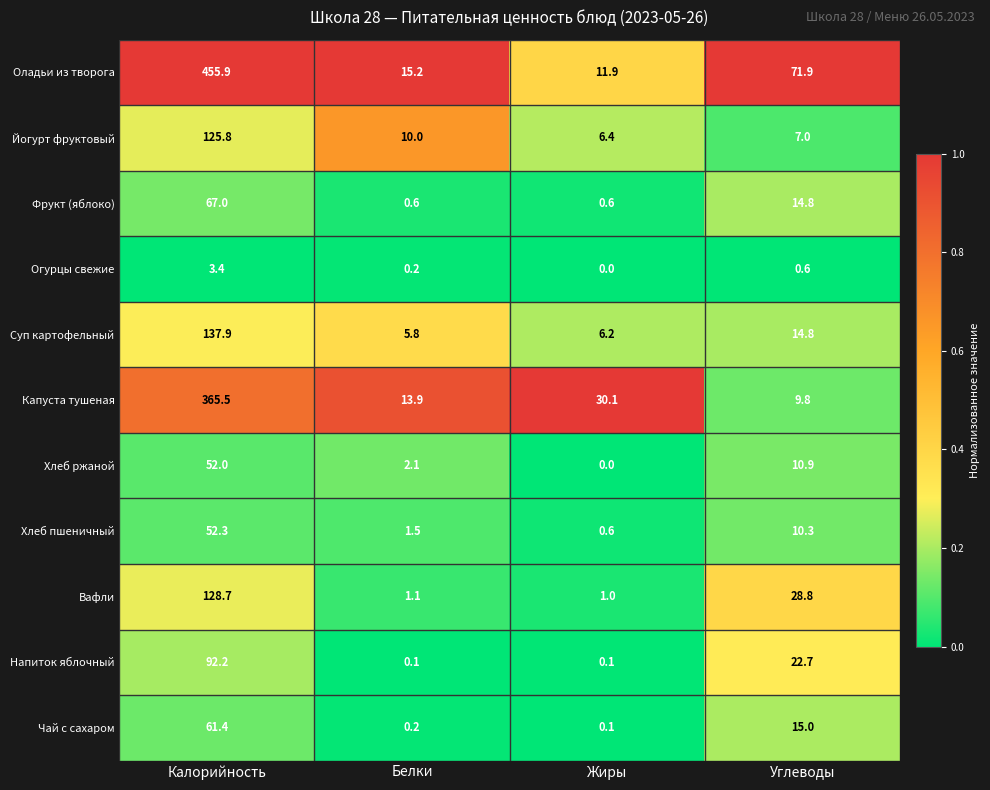

Read the Капуста тушеная value at Жиры.

30.1